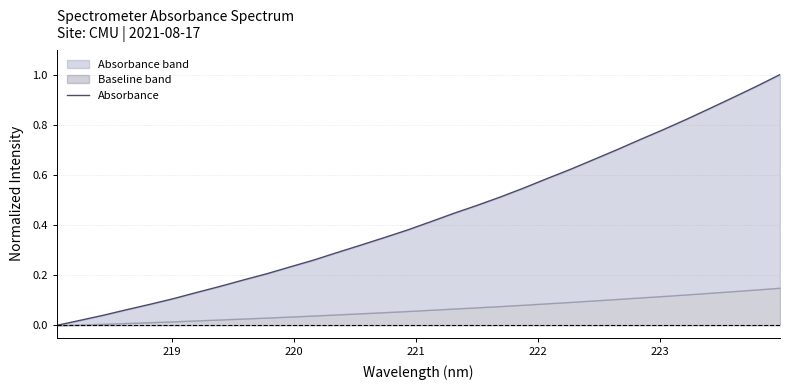

What is the sum of all values?

13.9